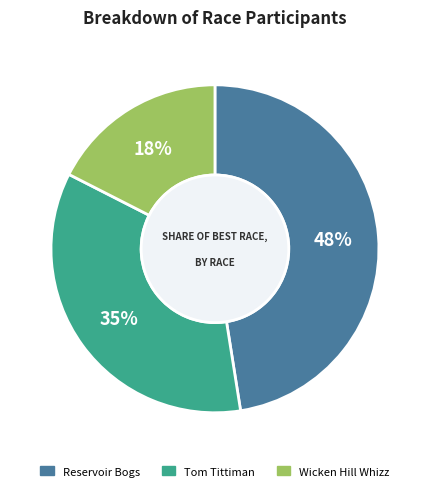

Do Reservoir Bogs and Wicken Hill Whizz together represent more than half of the pie?

Yes